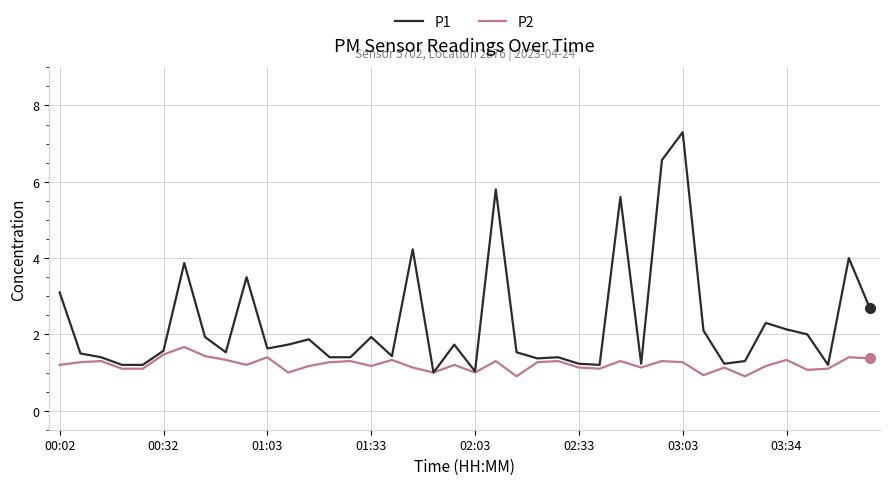

What is the difference between the maximum and minimum values in the P2 series?

0.8